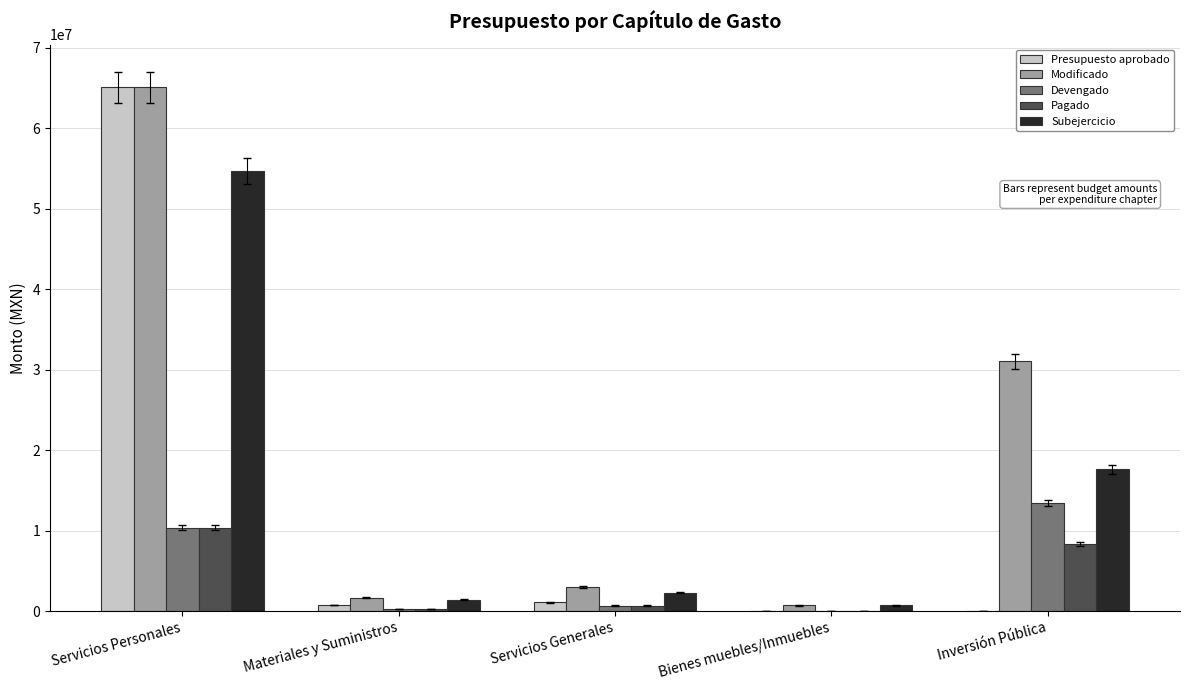

What is the sum of all Presupuesto aprobado values?

67017097.0